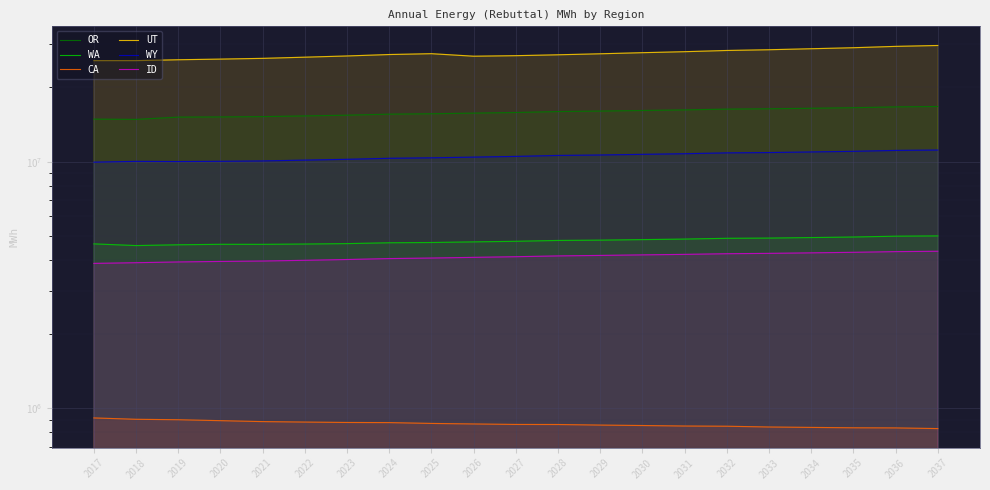

Which series has the largest total across all categories?

UT